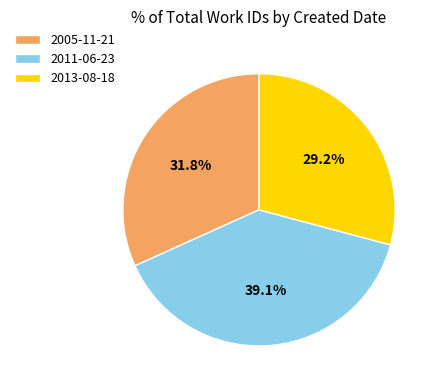

Approximately how many times larger is the value at 2013-08-18 compared to 2005-11-21?

0.9